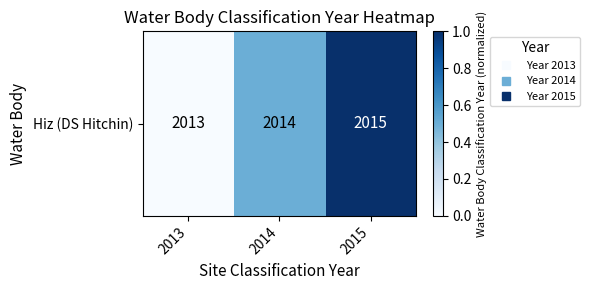

Rank the categories by value from lowest to highest.

2013, 2014, 2015